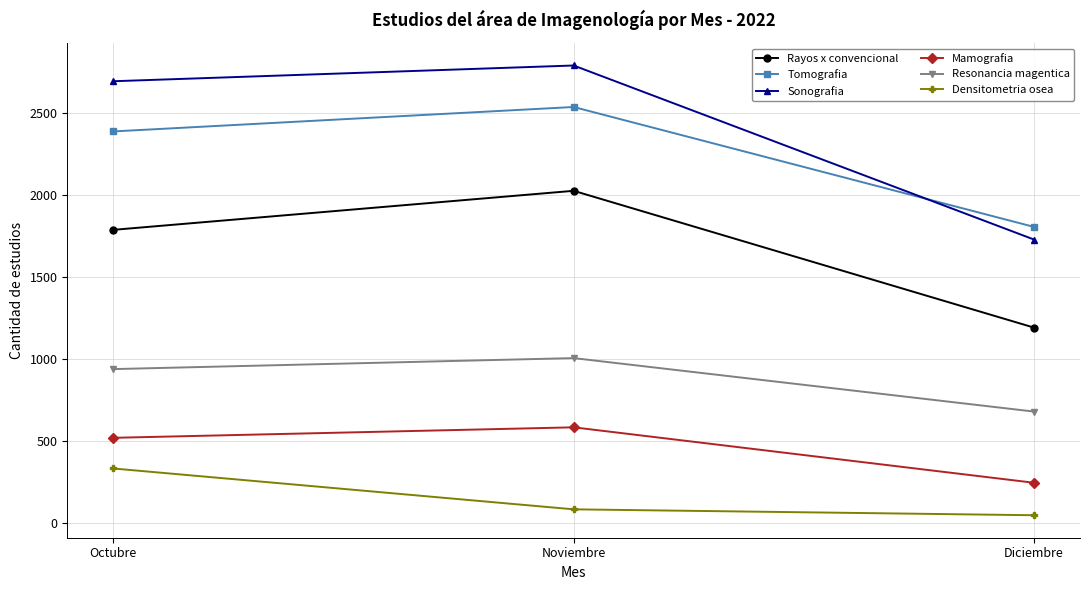

What is the difference between the highest and lowest values at Noviembre?

2706